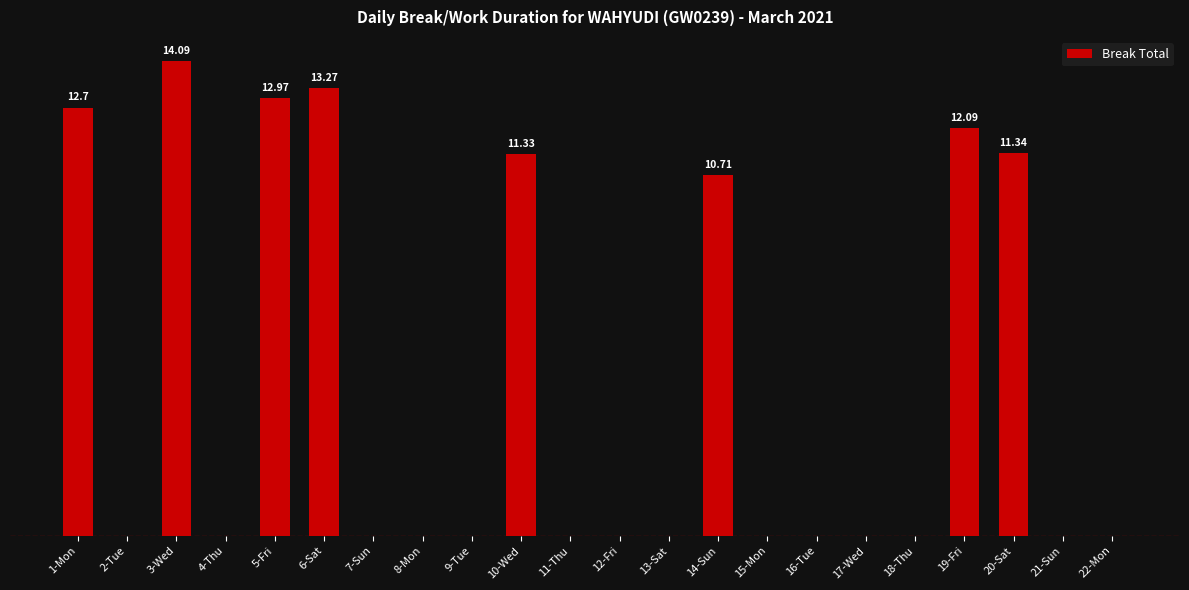

The value at 11-Thu is 0.0. True or false?

True